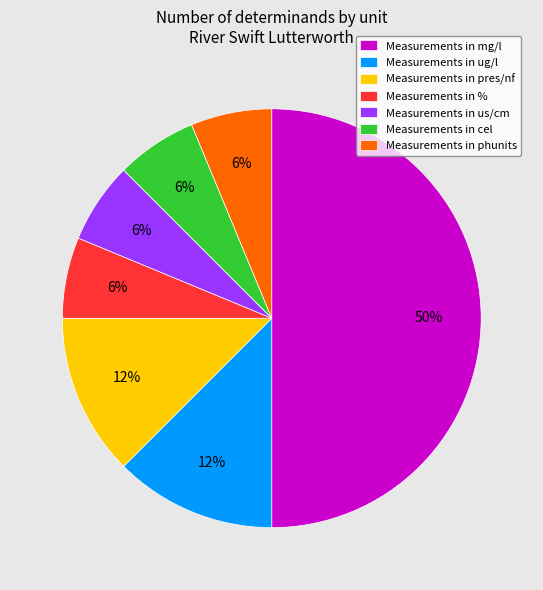

What percentage is the Measurements in us/cm slice, to the nearest percent?

6%